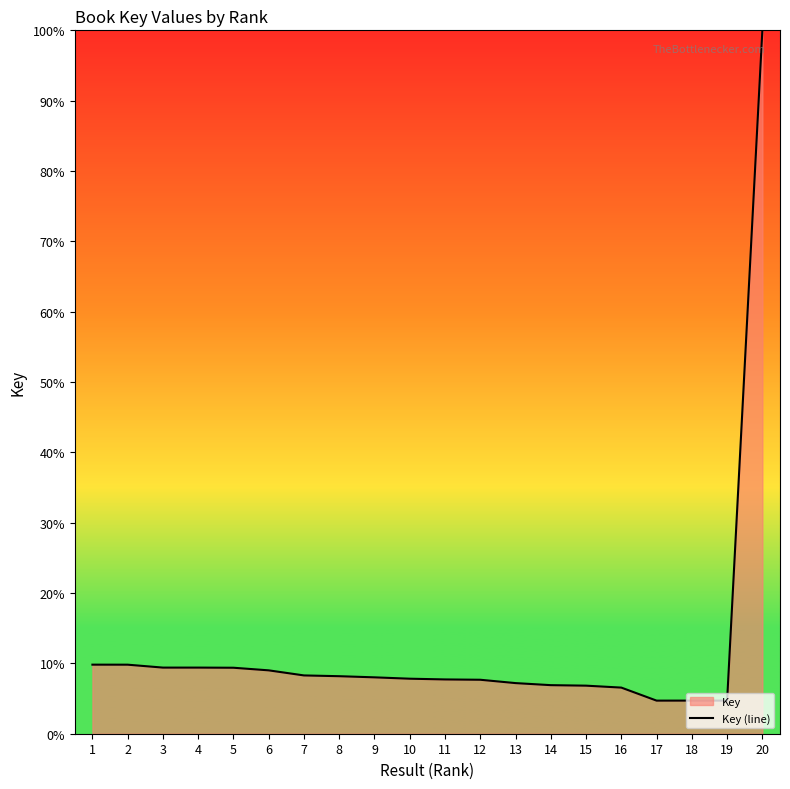

Reading right to left, transcribe all the data shown in this chart.

100.0	4.7	4.7	4.7	6.6	6.8	6.9	7.2	7.7	7.7	7.8	8.0	8.2	8.3	9.0	9.4	9.4	9.4	9.8	9.8